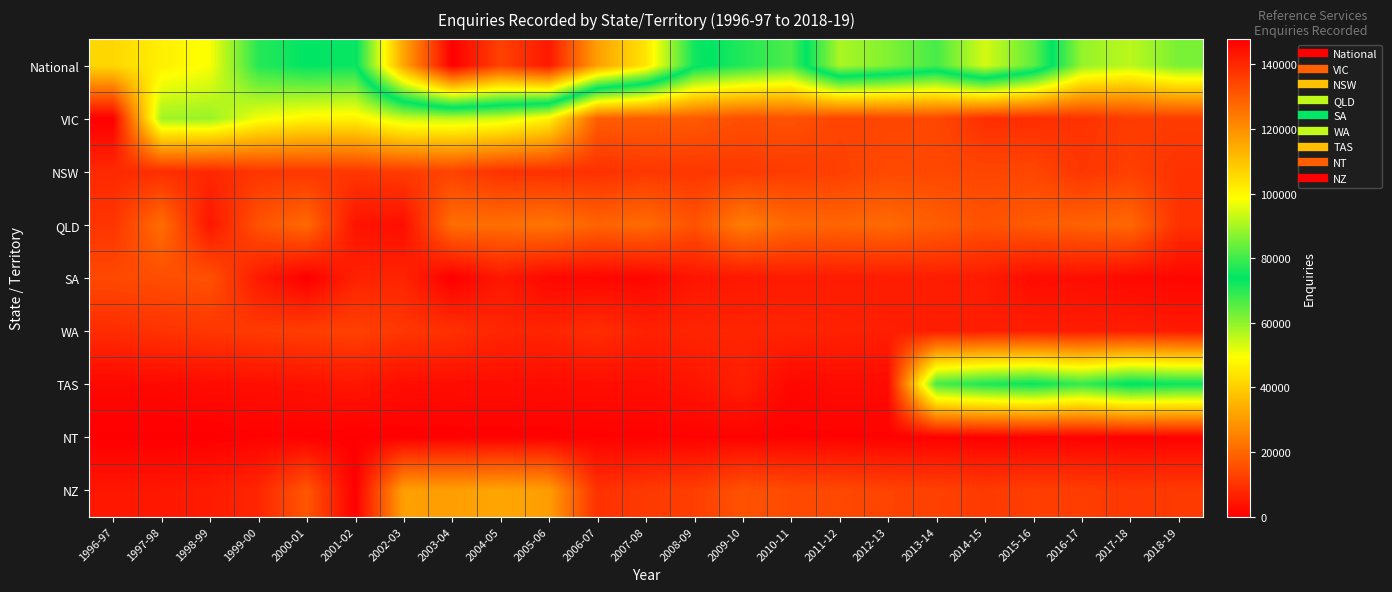

What is the maximum value shown in the chart?

147790